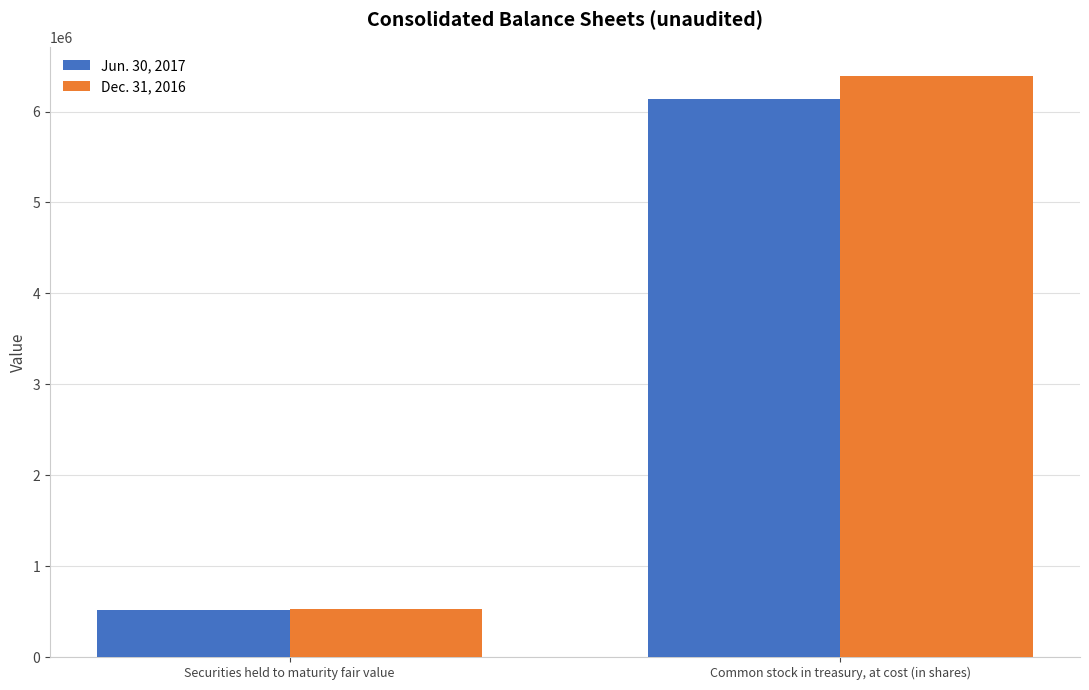

How many Jun. 30, 2017 values are between 516656 and 6141431?

2